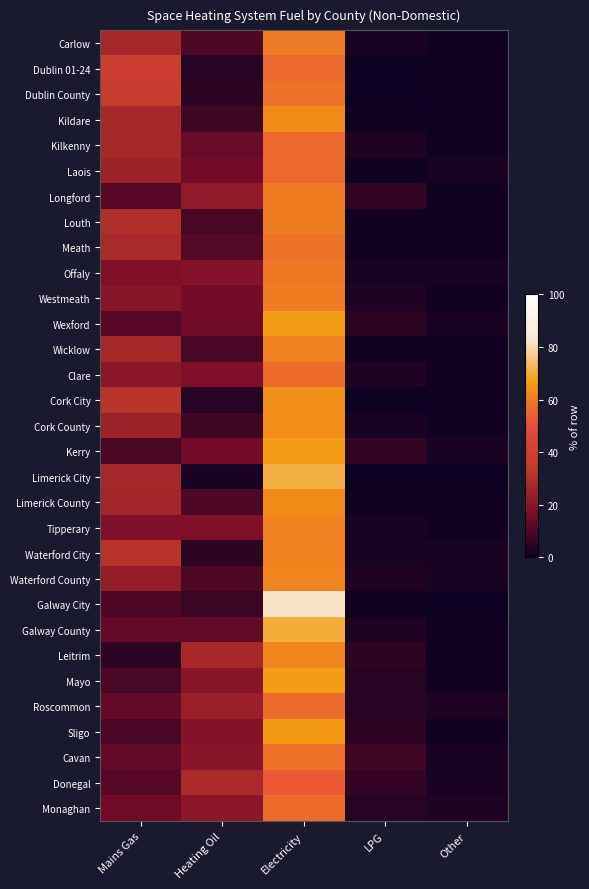

Reading left to right, list all the values displayed in this chart.

Carlow: Mains Gas=0.3	Heating Oil=0.1	Electricity=0.6	LPG=0.0	Other=0.0
Dublin 01-24: Mains Gas=0.4	Heating Oil=0.0	Electricity=0.6	LPG=0.0	Other=0.0
Dublin County: Mains Gas=0.4	Heating Oil=0.1	Electricity=0.6	LPG=0.0	Other=0.0
Kildare: Mains Gas=0.3	Heating Oil=0.1	Electricity=0.6	LPG=0.0	Other=0.0
Kilkenny: Mains Gas=0.3	Heating Oil=0.1	Electricity=0.6	LPG=0.0	Other=0.0
Laois: Mains Gas=0.2	Heating Oil=0.2	Electricity=0.6	LPG=0.0	Other=0.0
Longford: Mains Gas=0.1	Heating Oil=0.2	Electricity=0.6	LPG=0.1	Other=0.0
Louth: Mains Gas=0.3	Heating Oil=0.1	Electricity=0.6	LPG=0.0	Other=0.0
Meath: Mains Gas=0.3	Heating Oil=0.1	Electricity=0.6	LPG=0.0	Other=0.0
Offaly: Mains Gas=0.2	Heating Oil=0.2	Electricity=0.6	LPG=0.0	Other=0.0
Westmeath: Mains Gas=0.2	Heating Oil=0.2	Electricity=0.6	LPG=0.0	Other=0.0
Wexford: Mains Gas=0.1	Heating Oil=0.1	Electricity=0.7	LPG=0.1	Other=0.0
Wicklow: Mains Gas=0.3	Heating Oil=0.1	Electricity=0.6	LPG=0.0	Other=0.0
Clare: Mains Gas=0.2	Heating Oil=0.2	Electricity=0.6	LPG=0.0	Other=0.0
Cork City: Mains Gas=0.3	Heating Oil=0.0	Electricity=0.6	LPG=0.0	Other=0.0
Cork County: Mains Gas=0.2	Heating Oil=0.1	Electricity=0.6	LPG=0.0	Other=0.0
Kerry: Mains Gas=0.1	Heating Oil=0.2	Electricity=0.7	LPG=0.1	Other=0.0
Limerick City: Mains Gas=0.3	Heating Oil=0.0	Electricity=0.7	LPG=0.0	Other=0.0
Limerick County: Mains Gas=0.3	Heating Oil=0.1	Electricity=0.6	LPG=0.0	Other=0.0
Tipperary: Mains Gas=0.2	Heating Oil=0.2	Electricity=0.6	LPG=0.0	Other=0.0
Waterford City: Mains Gas=0.3	Heating Oil=0.1	Electricity=0.6	LPG=0.0	Other=0.0
Waterford County: Mains Gas=0.2	Heating Oil=0.1	Electricity=0.6	LPG=0.0	Other=0.0
Galway City: Mains Gas=0.1	Heating Oil=0.1	Electricity=0.8	LPG=0.0	Other=0.0
Galway County: Mains Gas=0.1	Heating Oil=0.1	Electricity=0.7	LPG=0.0	Other=0.0
Leitrim: Mains Gas=0.1	Heating Oil=0.3	Electricity=0.6	LPG=0.1	Other=0.0
Mayo: Mains Gas=0.1	Heating Oil=0.2	Electricity=0.7	LPG=0.0	Other=0.0
Roscommon: Mains Gas=0.1	Heating Oil=0.2	Electricity=0.6	LPG=0.0	Other=0.0
Sligo: Mains Gas=0.1	Heating Oil=0.2	Electricity=0.7	LPG=0.1	Other=0.0
Cavan: Mains Gas=0.1	Heating Oil=0.2	Electricity=0.6	LPG=0.1	Other=0.0
Donegal: Mains Gas=0.1	Heating Oil=0.3	Electricity=0.5	LPG=0.1	Other=0.0
Monaghan: Mains Gas=0.1	Heating Oil=0.2	Electricity=0.6	LPG=0.0	Other=0.0